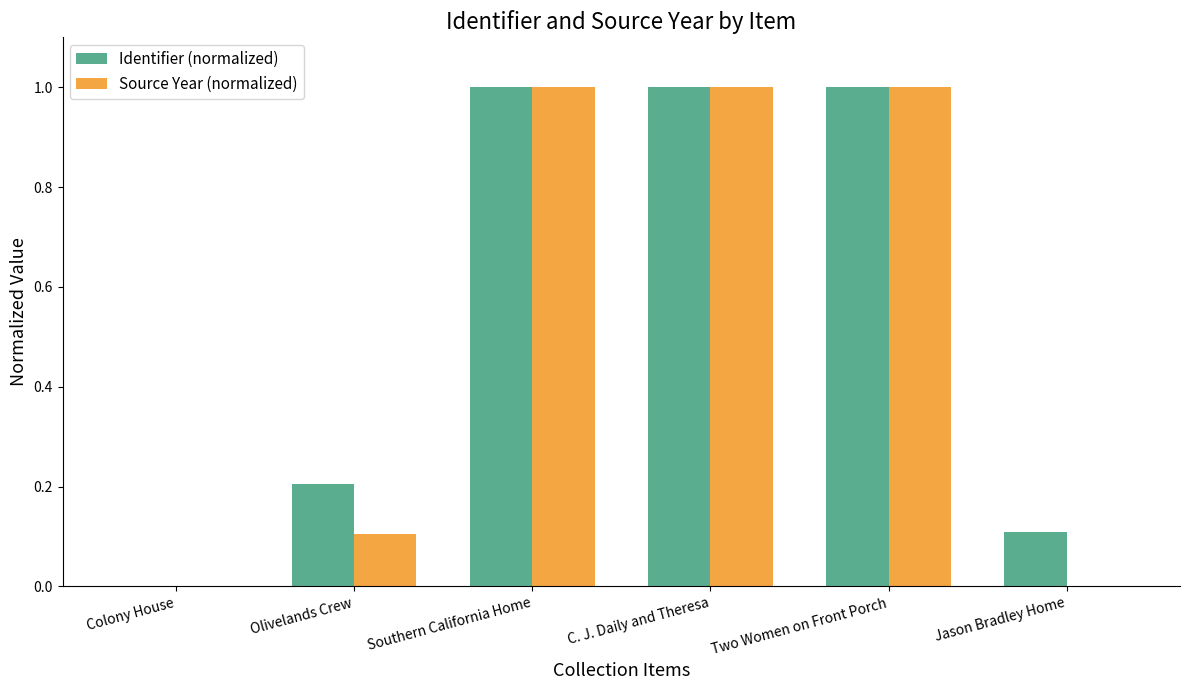

The value of Source Year (normalized) at Southern California Home is 1.0. True or false?

True